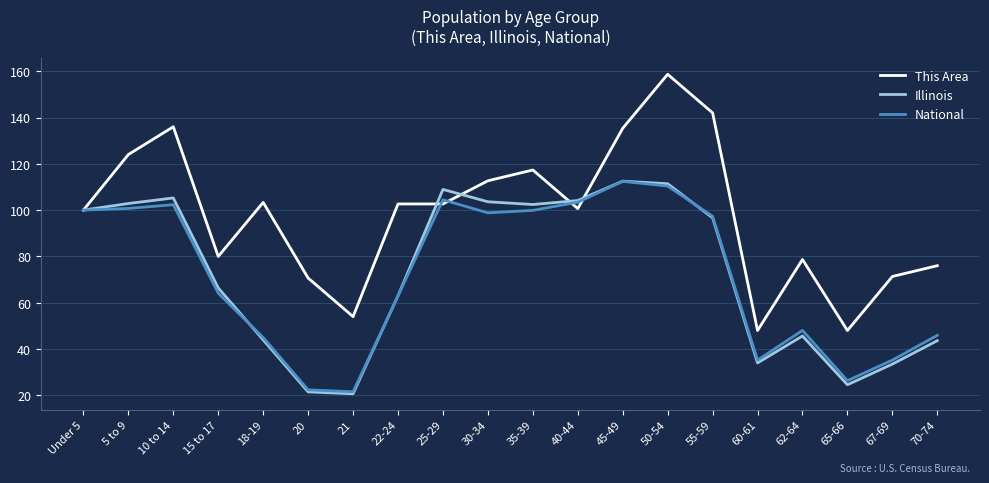

At which category is the sum across all series the highest?

50-54